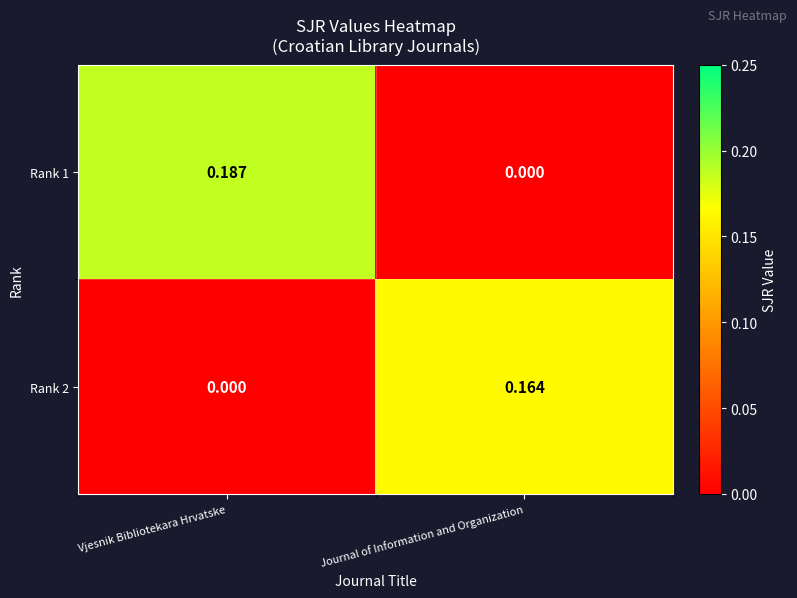

List the labels in order of Rank 1 value, smallest first.

Journal of Information and Organization, Vjesnik Bibliotekara Hrvatske